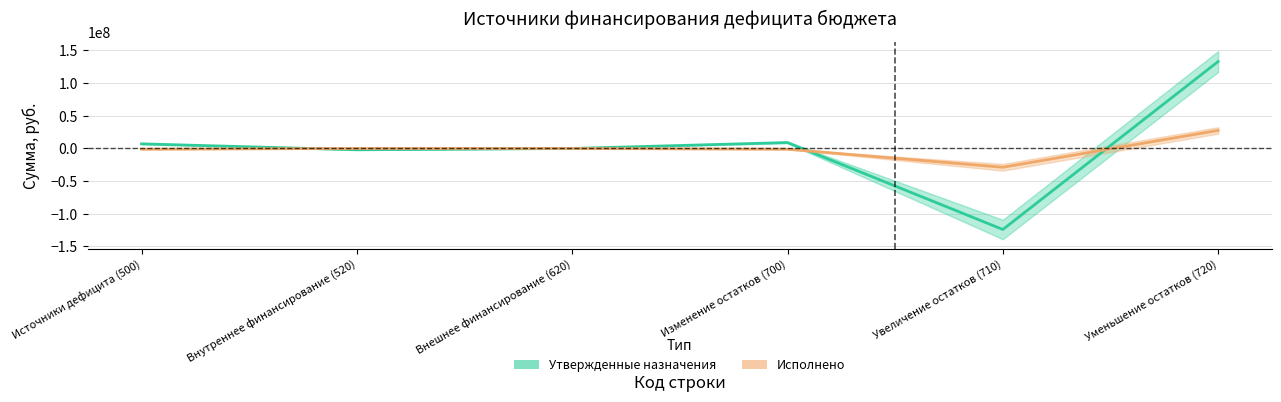

What position from the left is Изменение остатков (700)?

4